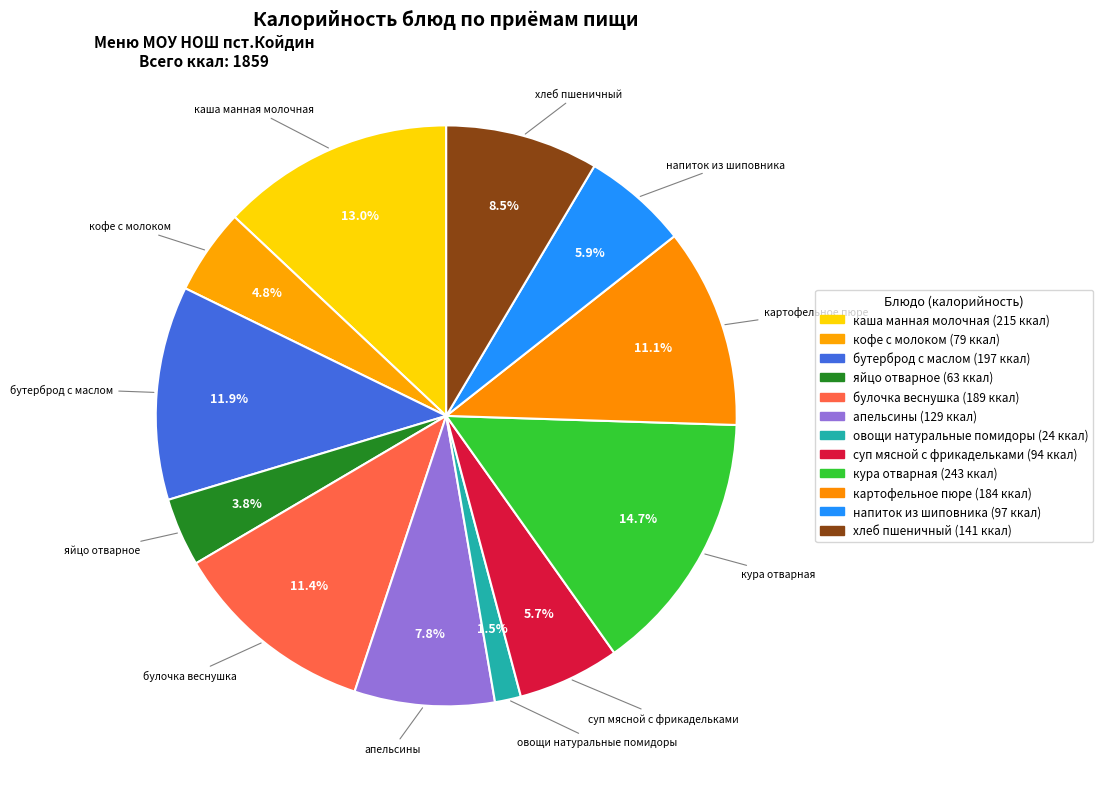

To the nearest percent, what percentage of the pie is хлеб пшеничный?

9%